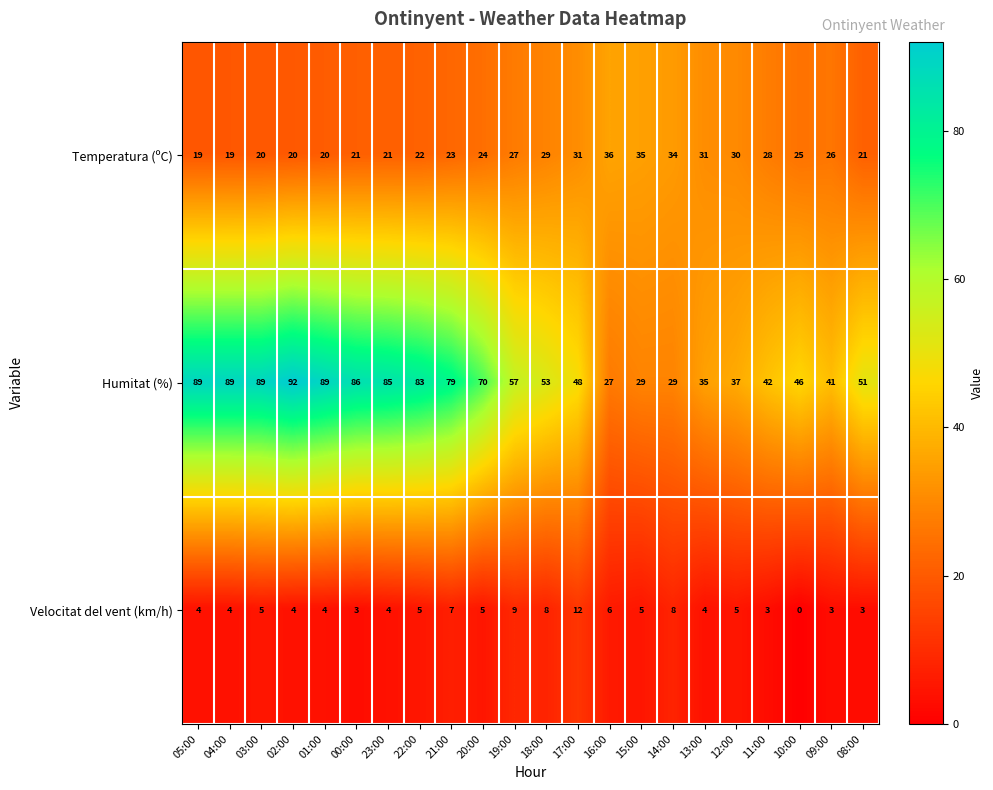

How many data points does each series have?

22